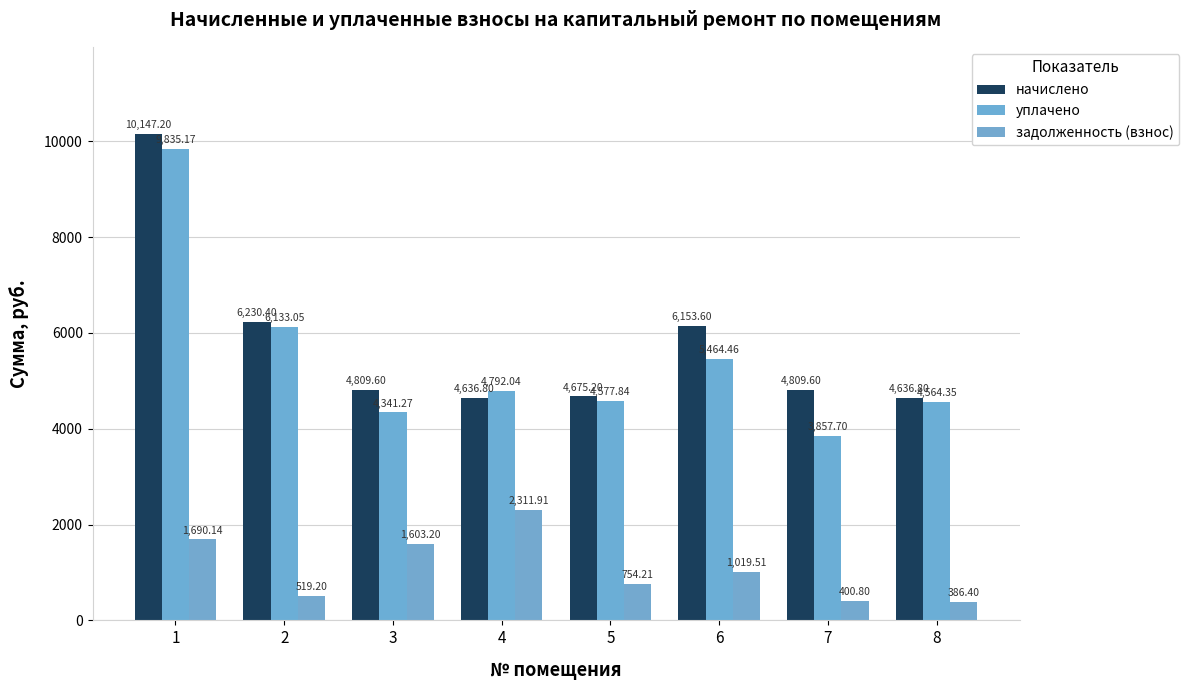

How many categories are shown in the chart?

8